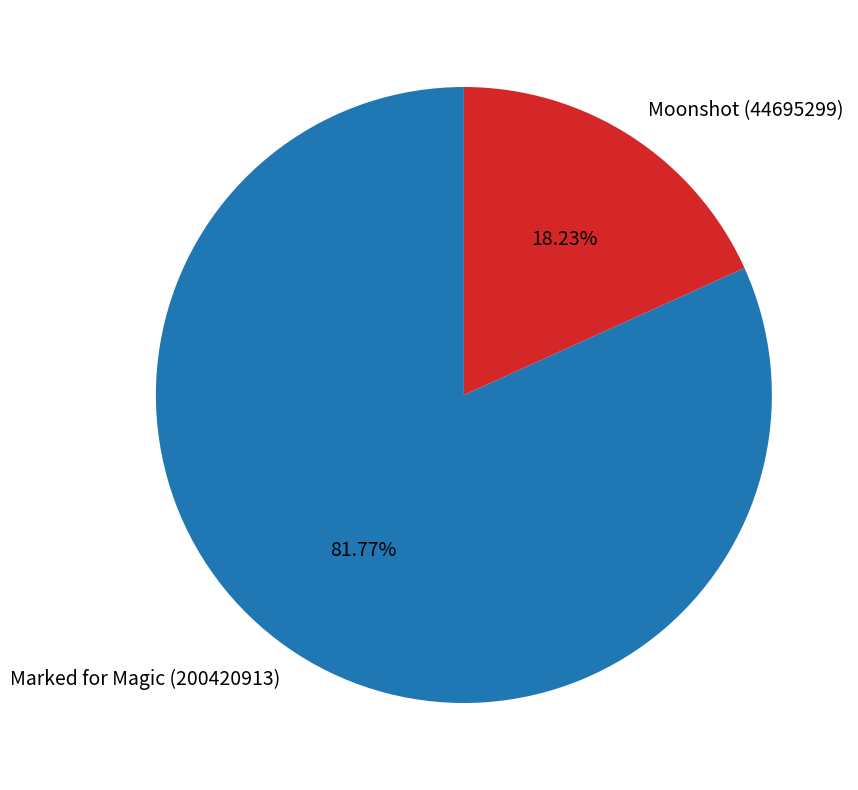

What is the majority slice?

Marked for Magic (200420913)